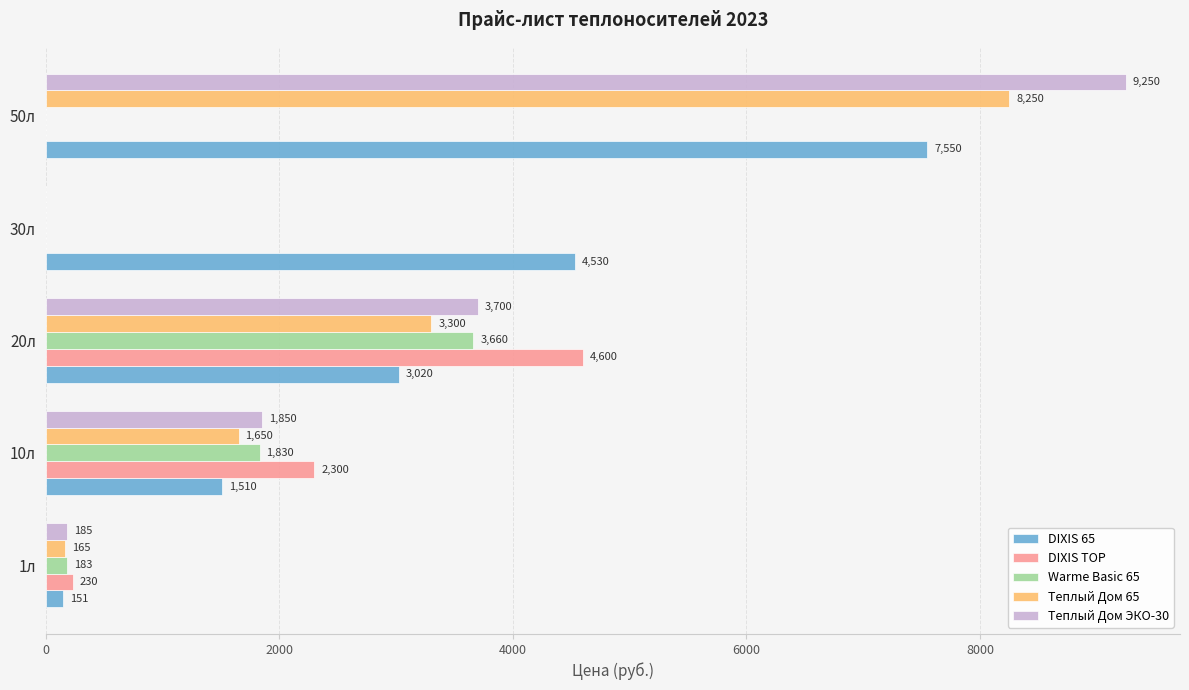

What are all the series names shown in the legend?

DIXIS 65, DIXIS TOP, Warme Basic 65, Теплый Дом 65, Теплый Дом ЭКО-30